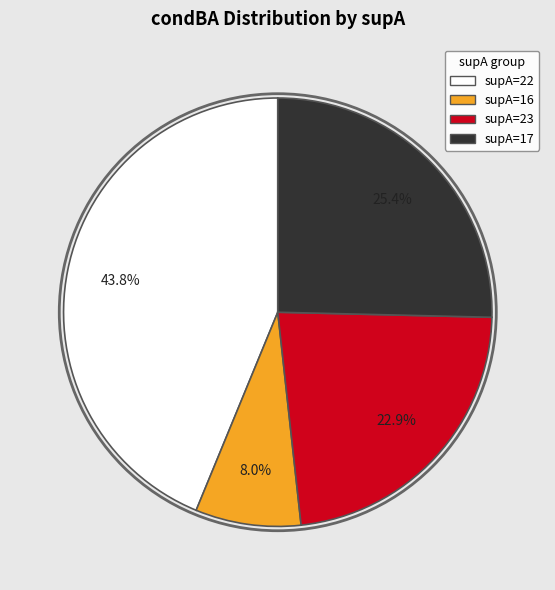

What portion of the pie excludes supA=23?

77.1%